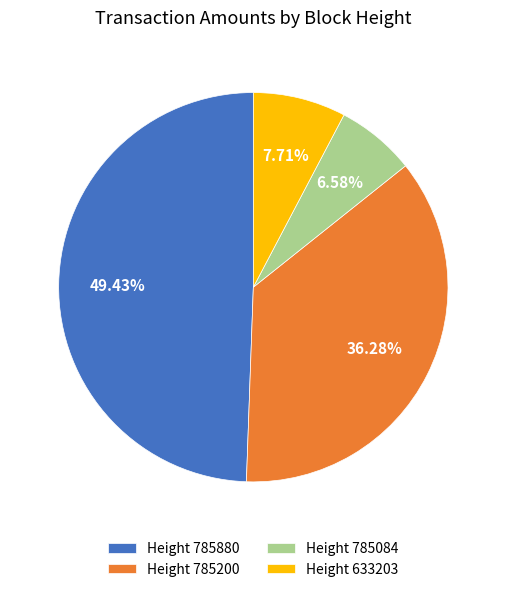

Between Height 785880 and Height 633203, which is larger?

Height 785880